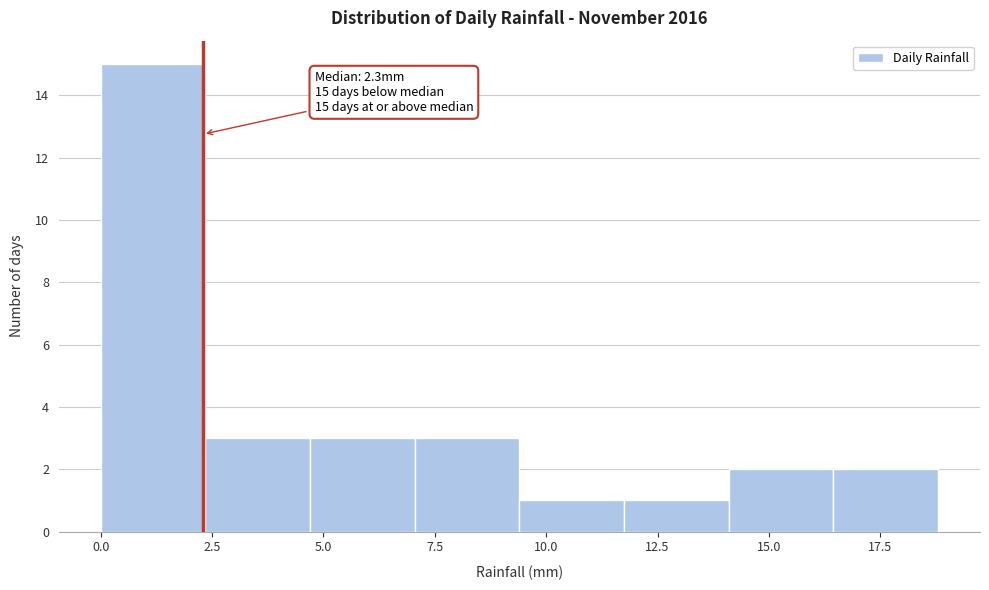

Over which range of the x-axis is the bar tallest?

0.00 to 2.35